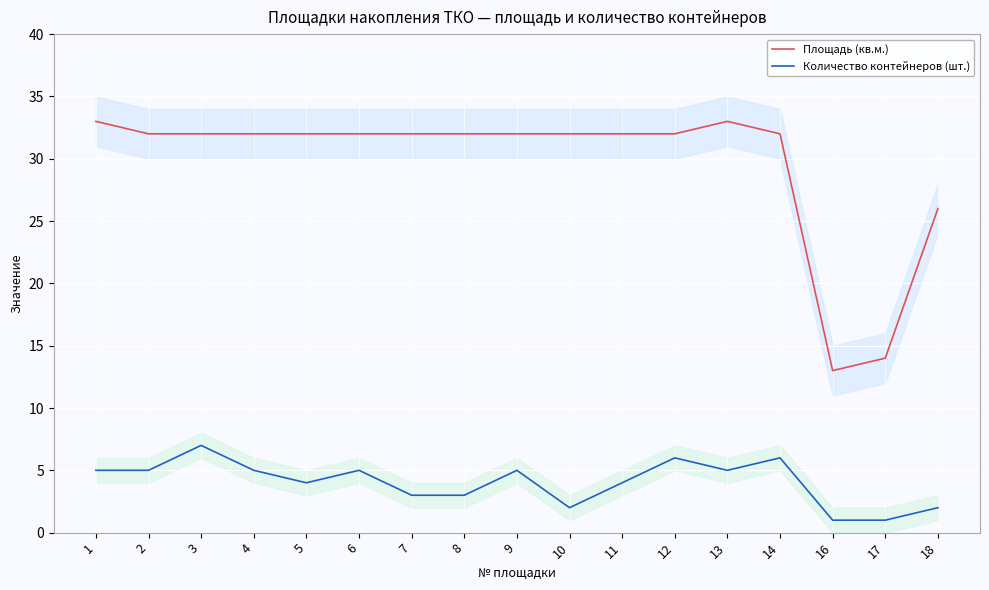

Reading left to right, extract all data points from this chart.

Площадь (кв.м.): 1=33	2=32	3=32	4=32	5=32	6=32	7=32	8=32	9=32	10=32	11=32	12=32	13=33	14=32	16=13	17=14	18=26
Количество контейнеров (шт.): 1=5	2=5	3=7	4=5	5=4	6=5	7=3	8=3	9=5	10=2	11=4	12=6	13=5	14=6	16=1	17=1	18=2